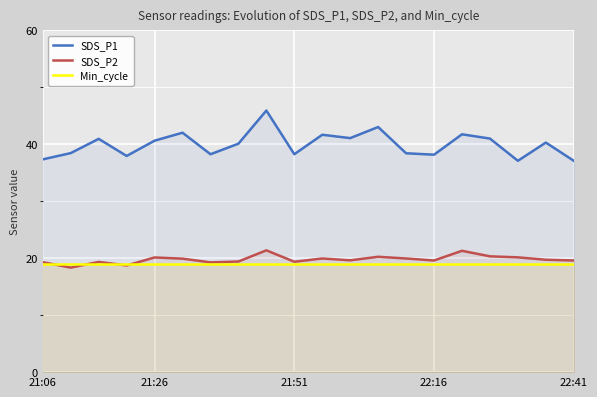

What is the difference between the second highest and minimum values in the SDS_P1 series?

5.9